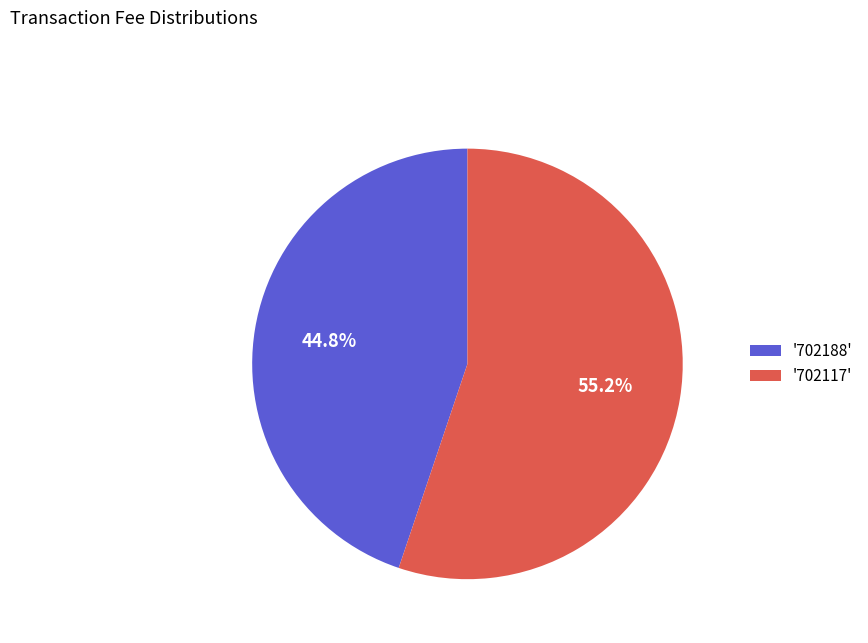

To the nearest percent, what is the difference between the largest and smallest slice percentages?

10%